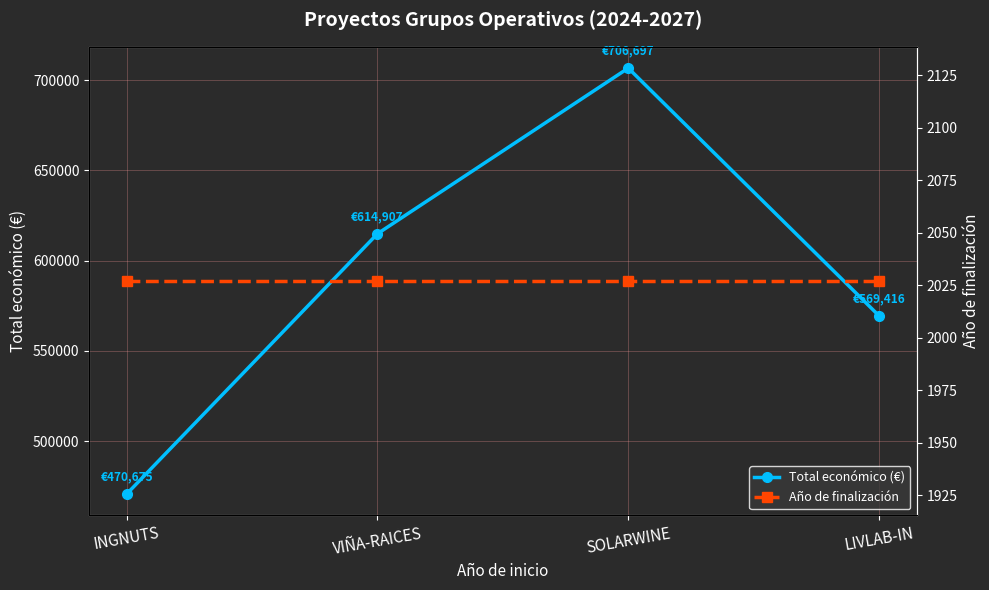

What value does the Total económico (€) series have at VIÑA-RAICES, to the nearest 10?

614910